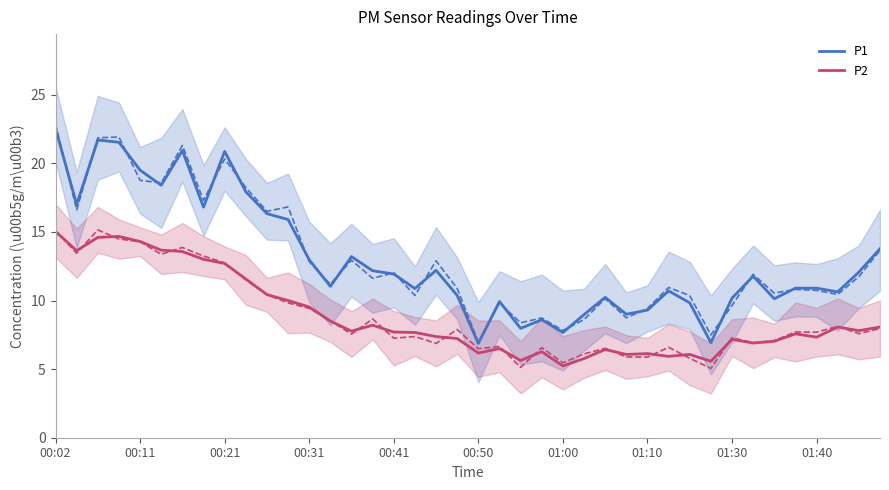

List the series in order of their peak value, highest first.

P1, P2